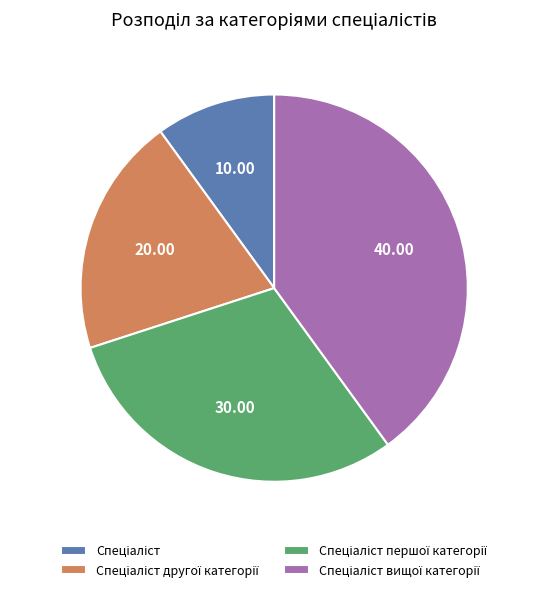

Is there a majority slice in this chart?

No